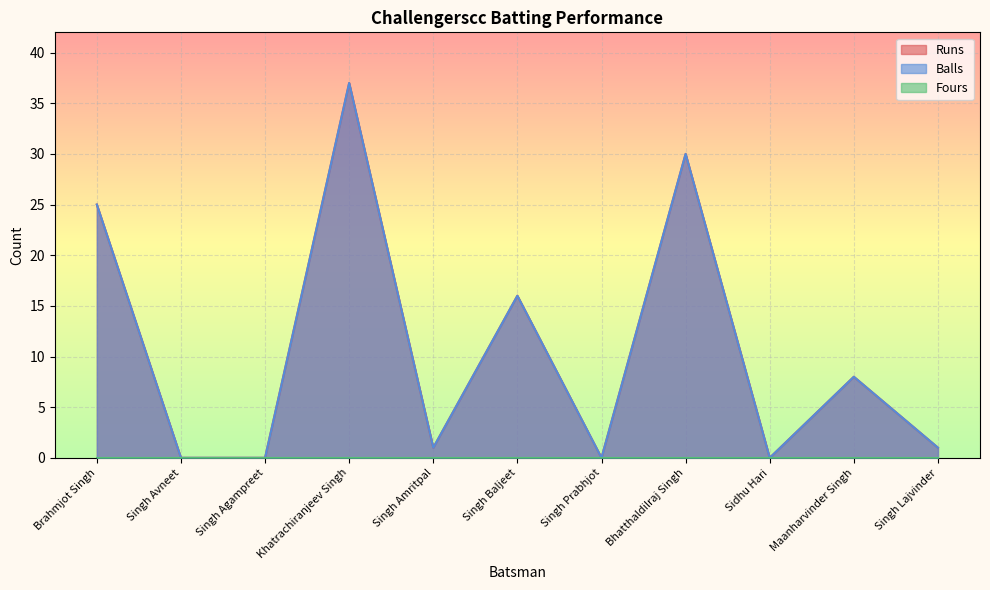

Reading left to right, what are all the values shown in this chart?

Runs: Brahmjot Singh=25	Singh Avneet=0	Singh Agampreet=0	Khatrachiranjeev Singh=37	Singh Amritpal=1	Singh Baljeet=16	Singh Prabhjot=0	Bhatthaldilraj Singh=30	Sidhu Hari=0	Maanharvinder Singh=8	Singh Lajvinder=1
Balls: Brahmjot Singh=25	Singh Avneet=0	Singh Agampreet=0	Khatrachiranjeev Singh=37	Singh Amritpal=1	Singh Baljeet=16	Singh Prabhjot=0	Bhatthaldilraj Singh=30	Sidhu Hari=0	Maanharvinder Singh=8	Singh Lajvinder=1